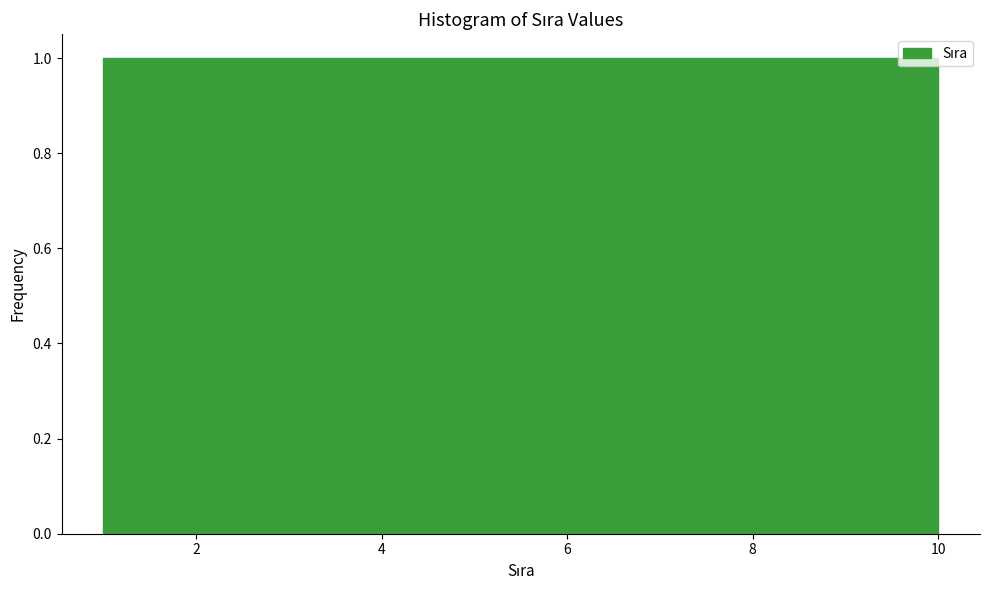

Reading left to right, list every bar in this chart as the range it spans on the x-axis followed by its height. Neither the bar edges nor the heights are printed on the chart, so give them approximately, as read against the axes.

1.0 to 1.9: 1
1.9 to 2.8: 1
2.8 to 3.7: 1
3.7 to 4.6: 1
4.6 to 5.5: 1
5.5 to 6.4: 1
6.4 to 7.3: 1
7.3 to 8.2: 1
8.2 to 9.1: 1
9.1 to 10.0: 1